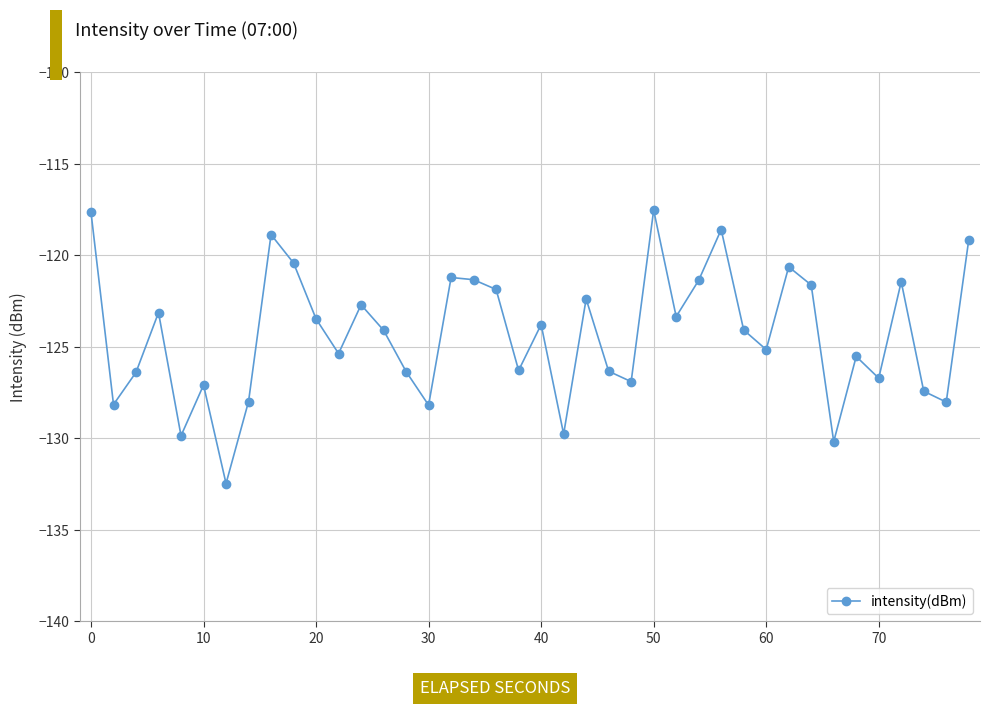

True or false: the data has more than 2 interior local peaks.

True